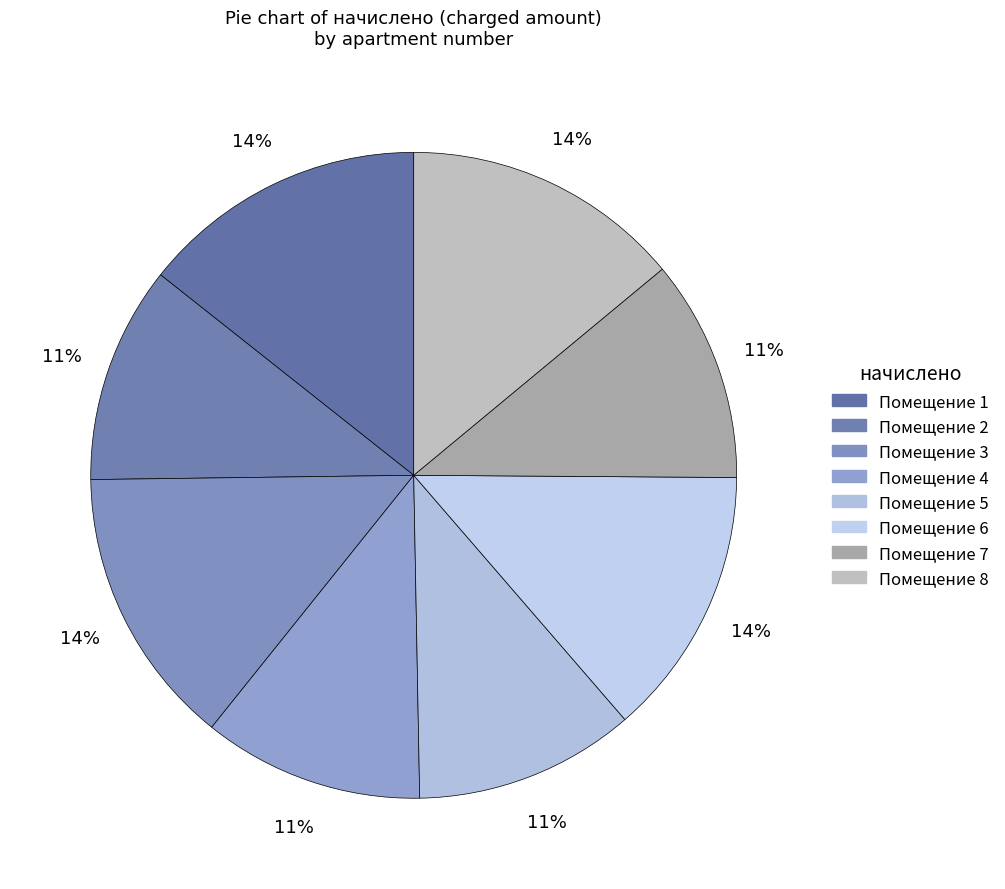

Count the number of slices in the pie.

8